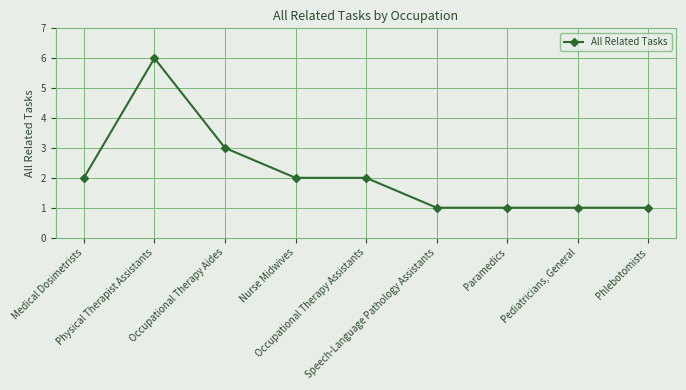

What is the value of the 9th point from the left?

1